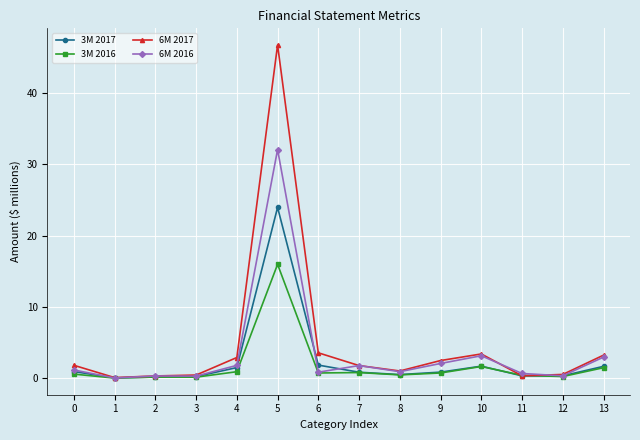

How many intersections are there between 3M 2016 and 3M 2017?

2